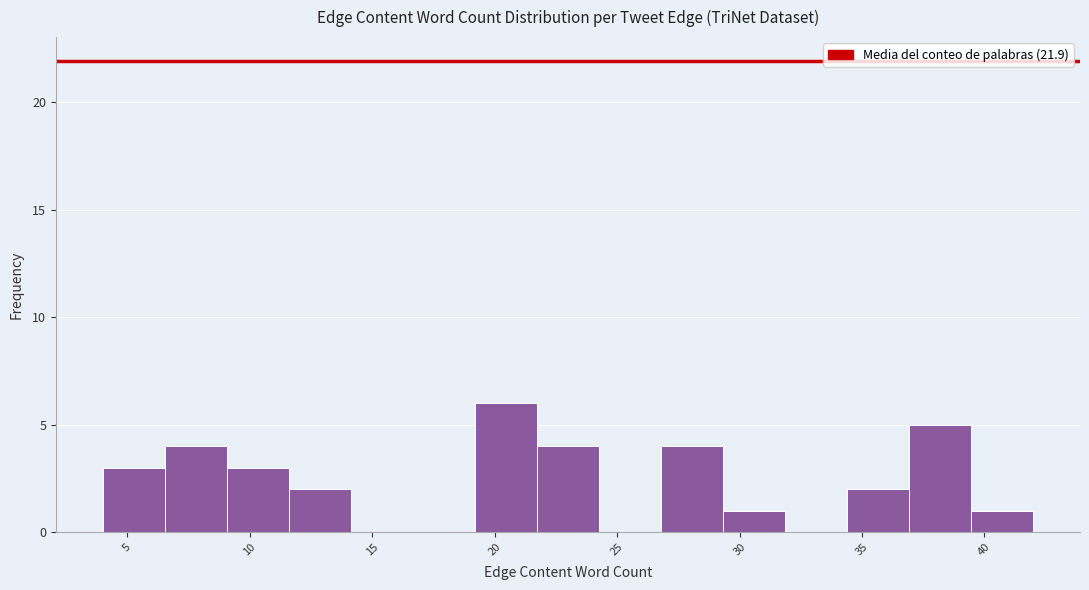

Reading left to right, transcribe this chart: for each bar, give the range it covers on the x-axis and its height. Neither the bar edges nor the heights are printed on the chart, so give them approximately, as read against the axes.

4.0 to 6.5: 3
6.5 to 9.0: 4
9.0 to 11.5: 3
11.5 to 14.0: 2
14.0 to 16.5: 0
16.5 to 19.0: 0
19.0 to 21.5: 6
21.5 to 24.5: 4
24.5 to 27.0: 0
27.0 to 29.5: 4
29.5 to 32.0: 1
32.0 to 34.5: 0
34.5 to 37.0: 2
37.0 to 39.5: 5
39.5 to 42.0: 1